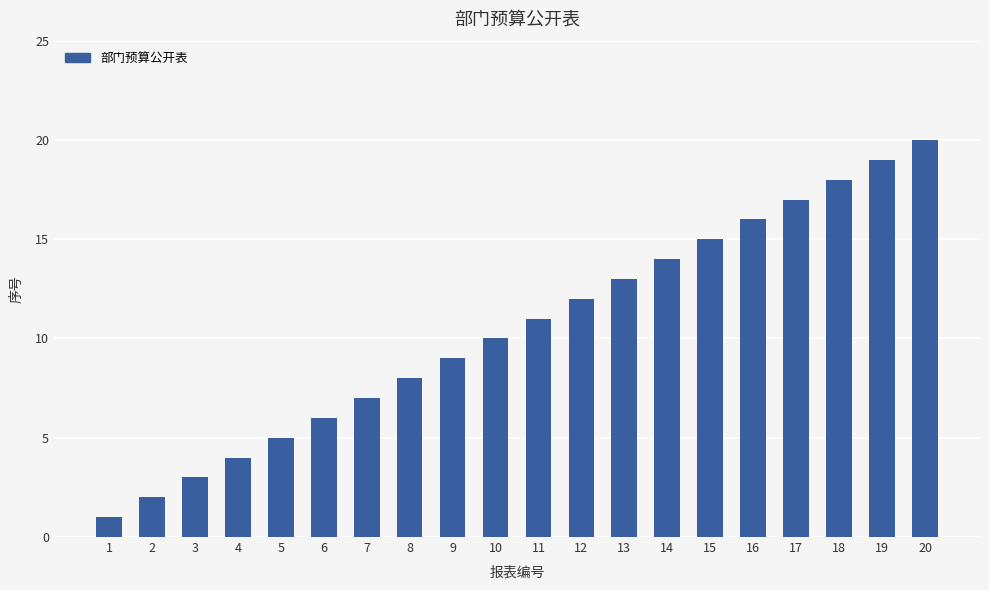

At which label is the value closest to 10?

10